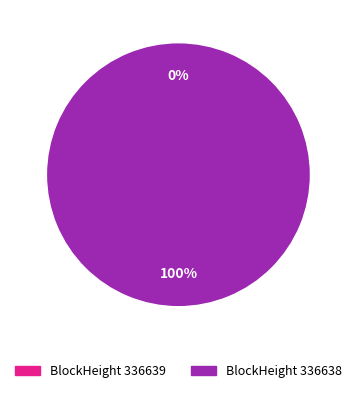

Is it true that 336639 is 1% of the pie?

False